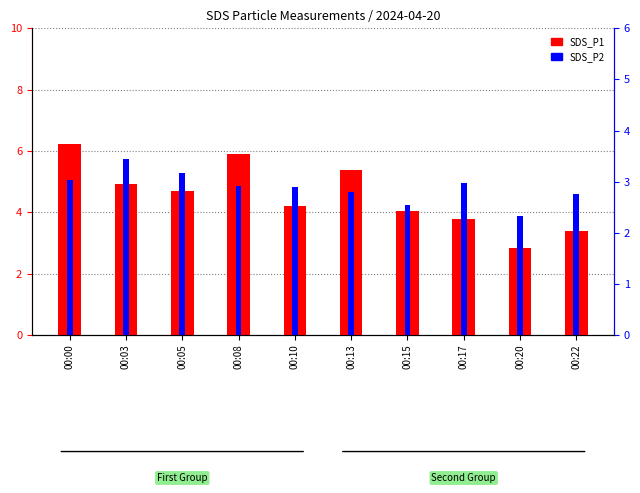

At 00:20, list the series in order from largest to smallest.

SDS_P1, SDS_P2